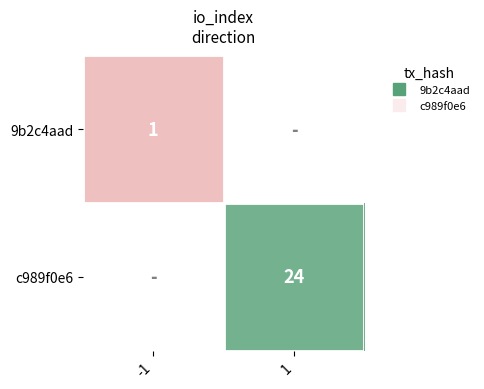

At how many categories does at least one series exceed 8?

1